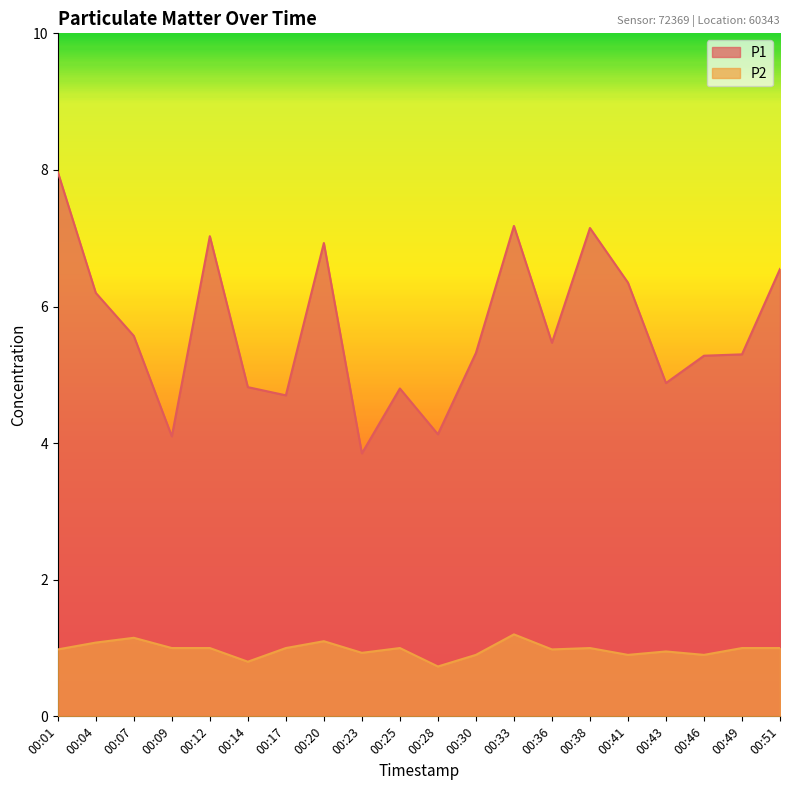

Which series has the widest spread of values?

P1